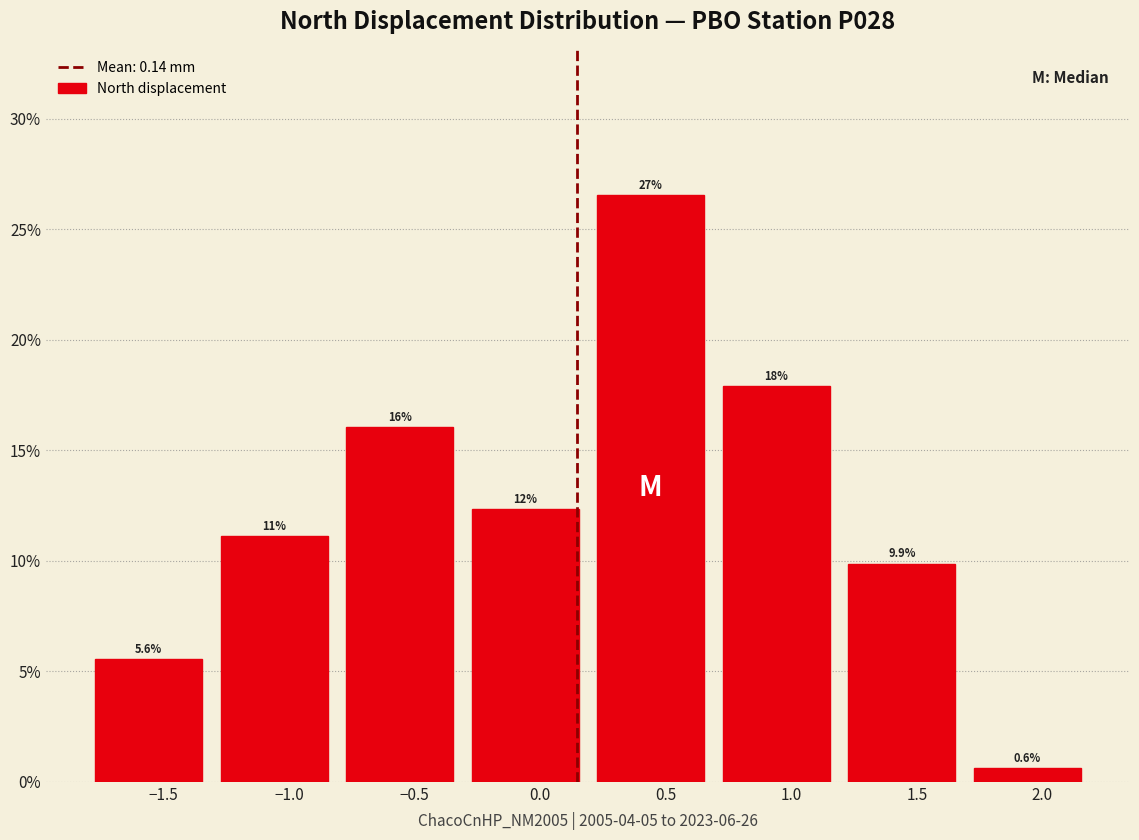

Which range on the x-axis has the tallest bar?

0.19 to 0.69